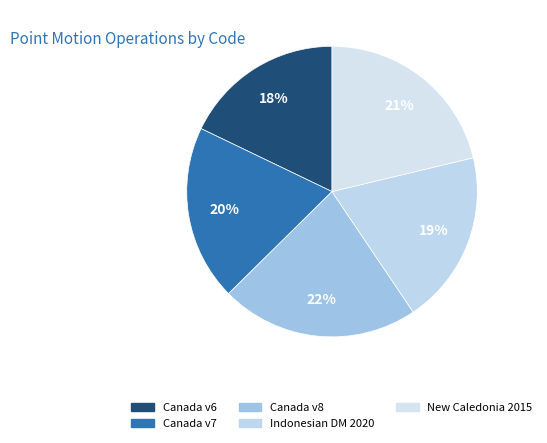

How many segments does this pie chart have?

5